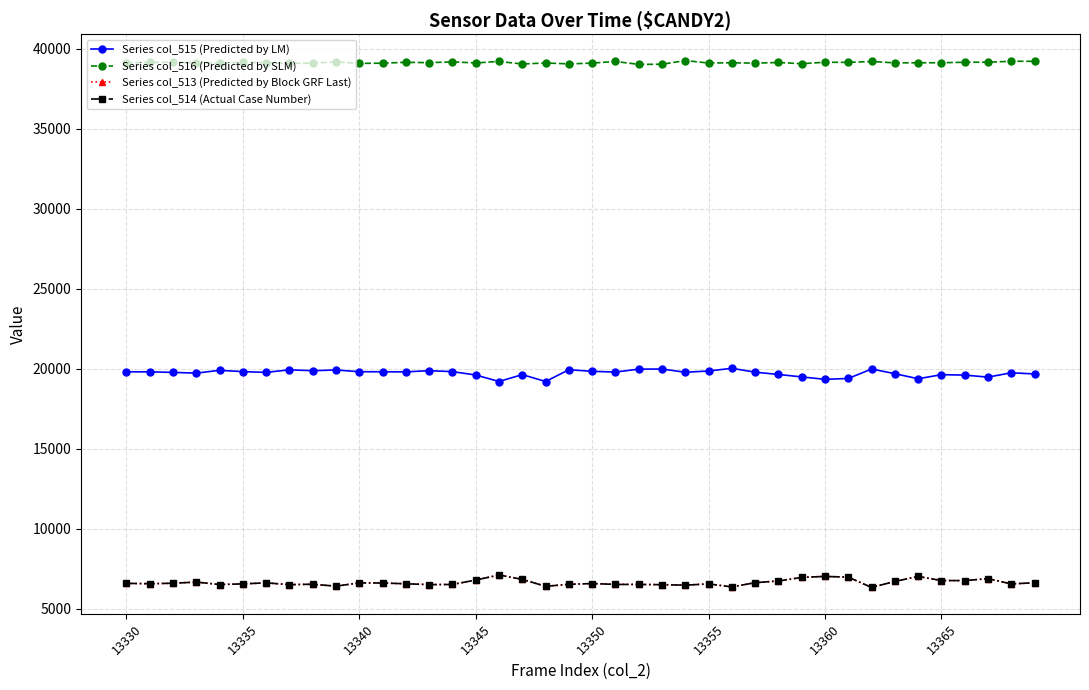

True or false: Series col_515 (Predicted by LM) has more than 1 interior local peaks.

True